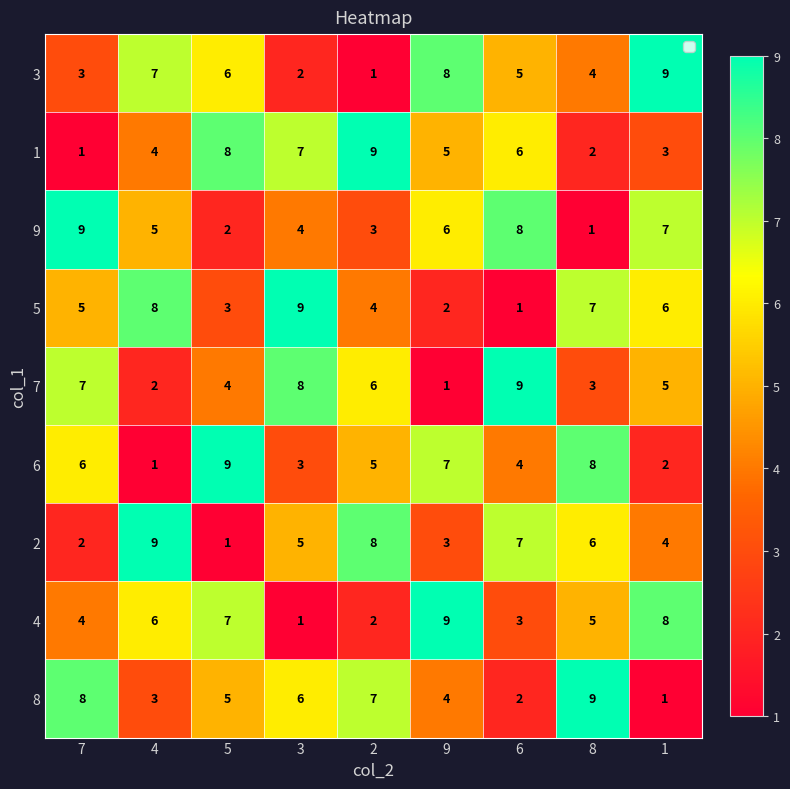

What is the sum of the 9 values at 4 and 2?

8